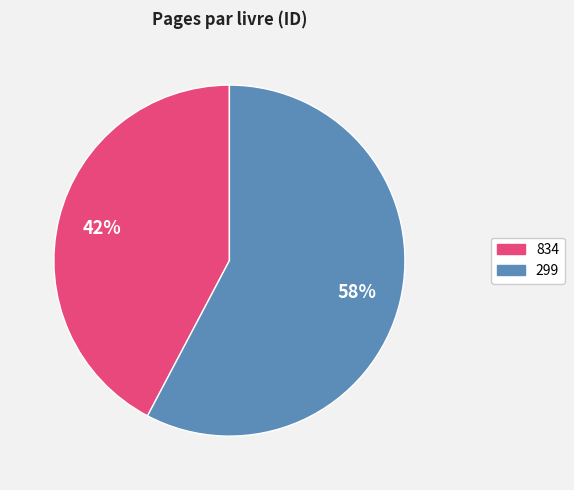

What percentage is the 834 slice, to the nearest percent?

42%